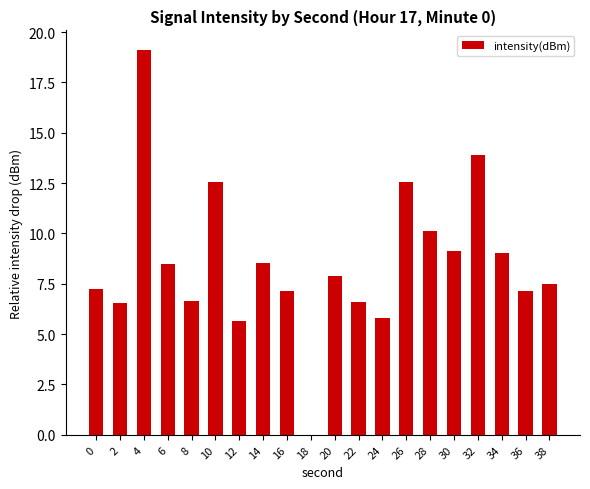

Count the number of values greater than 7.

14